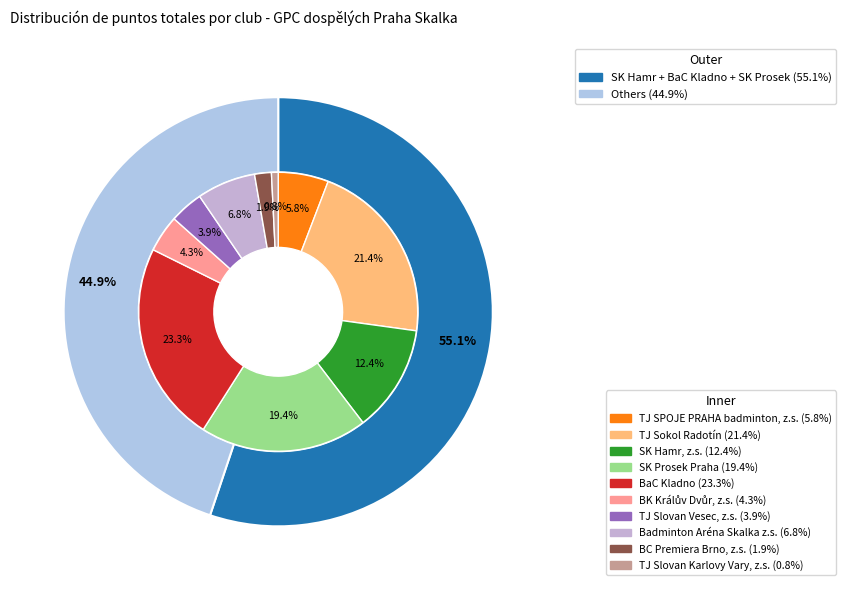

To the nearest percent, what is the difference between the TJ Slovan Karlovy Vary, z.s. and TJ SPOJE PRAHA badminton, z.s. slice percentages?

5%